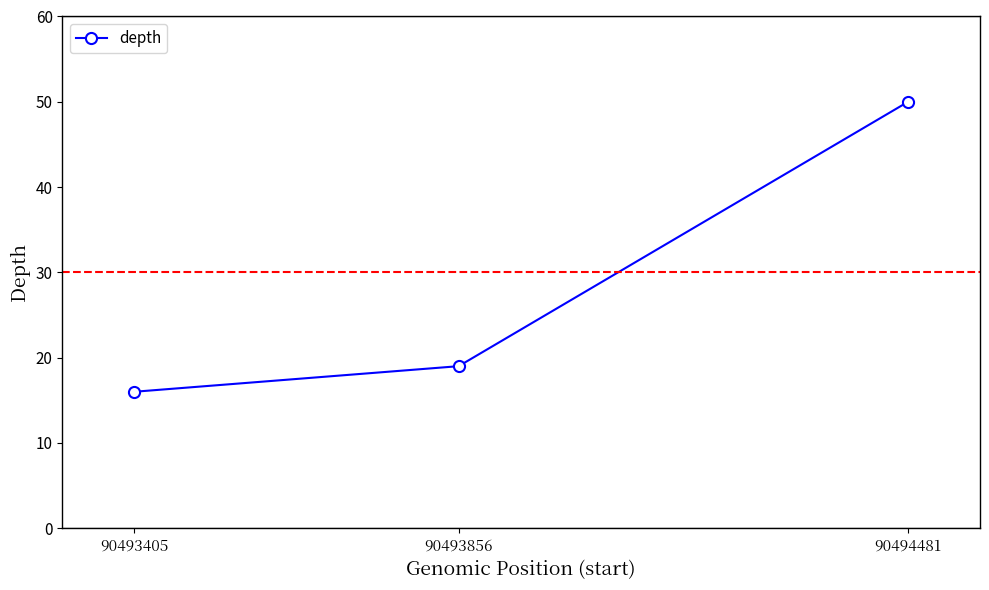

Is this an area chart (filled region under the line)?

No